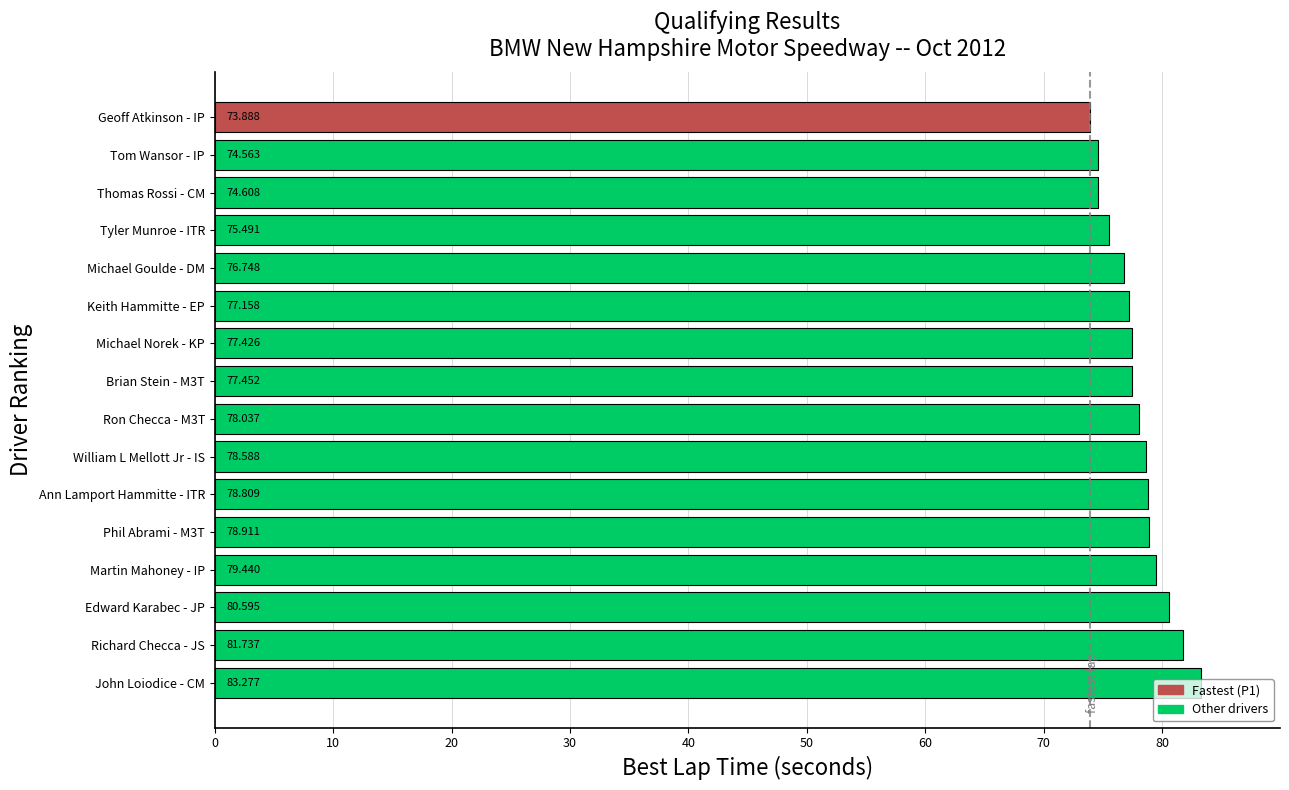

Which has a higher value, Tyler Munroe - ITR or Ann Lamport Hammitte - ITR?

Ann Lamport Hammitte - ITR